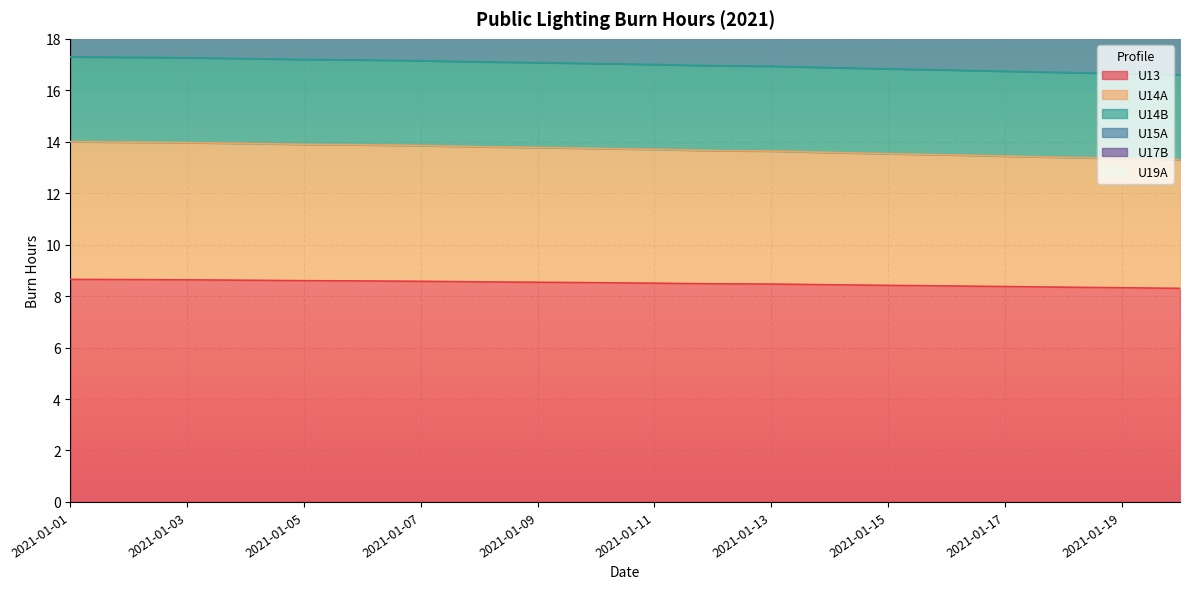

True or false: U13 has a value of 3.9 at 2021-01-03.

False